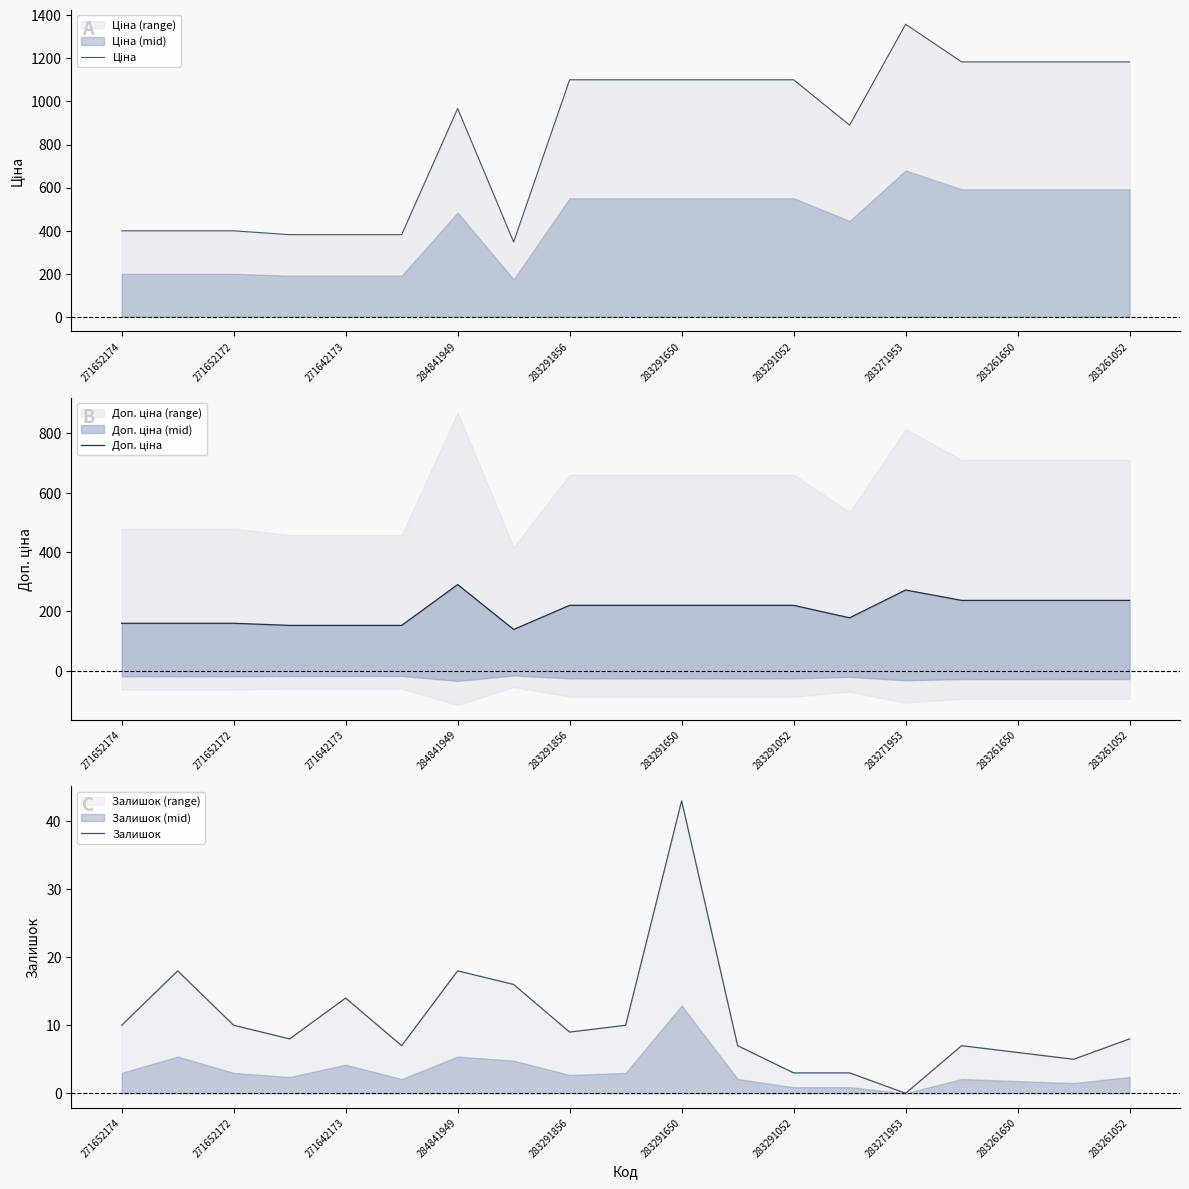

Which category has the lowest value in the Залишок series?

283271953